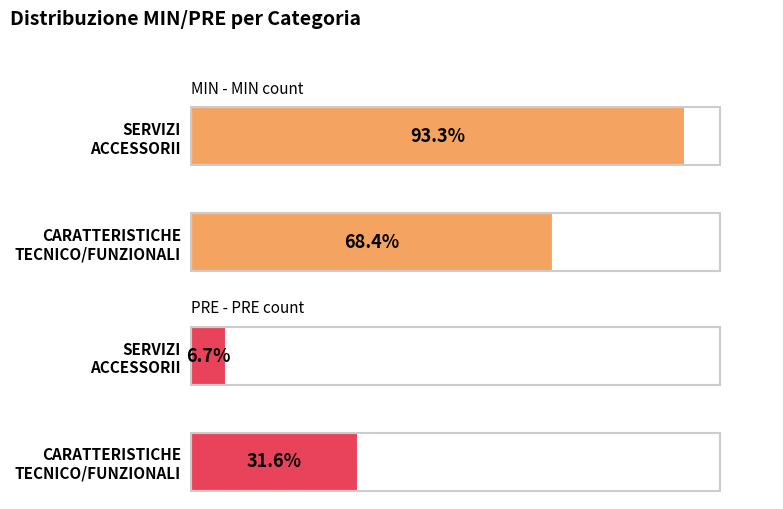

What are all the series names shown in the legend?

MIN, PRE